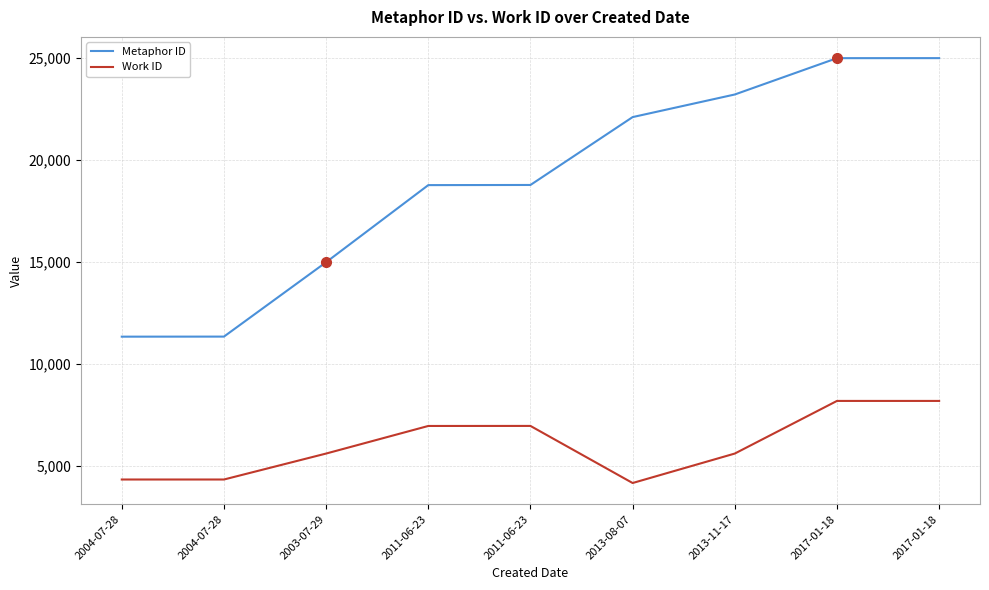

Rank the series at 2011-06-23 from lowest to highest value.

Work ID, Metaphor ID